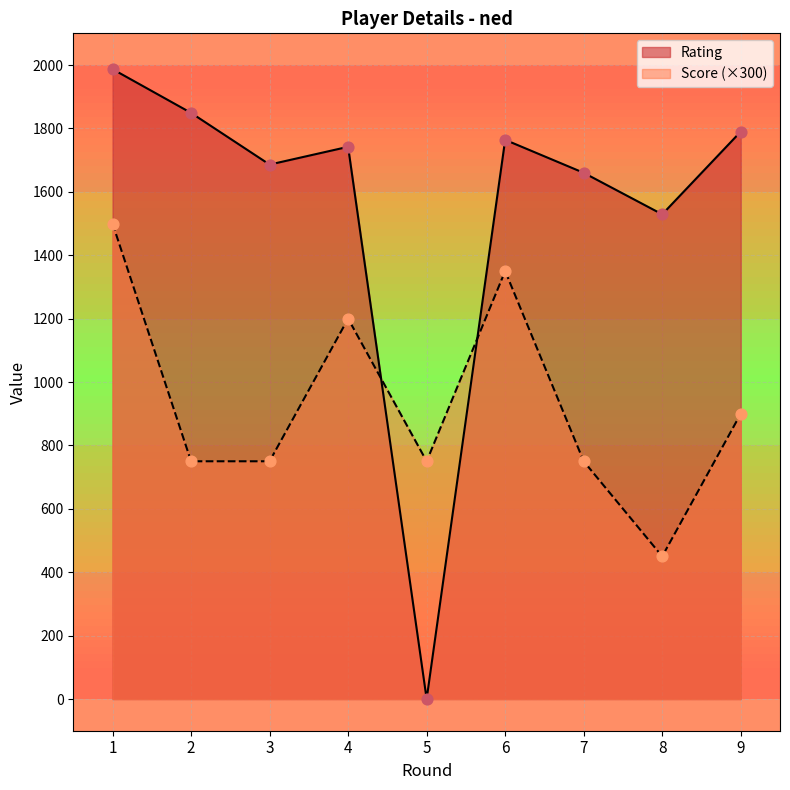

Which series contains the highest Y value?

Rating